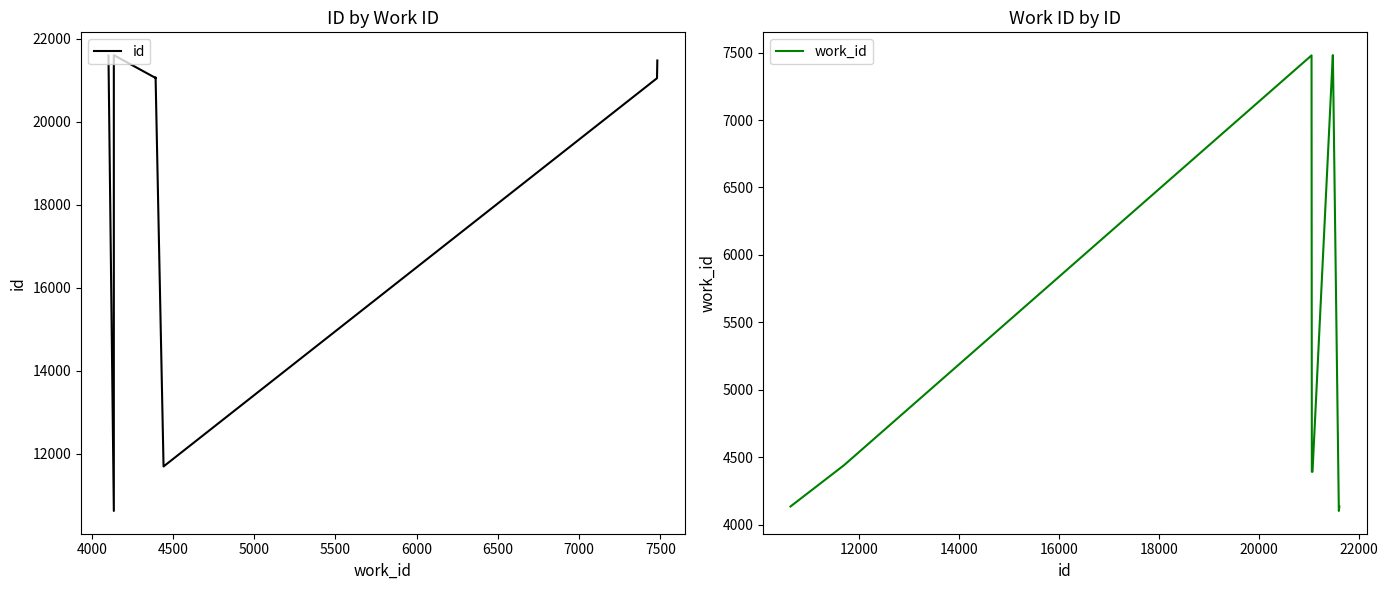

How many values in the work_id series exceed 4393?

4